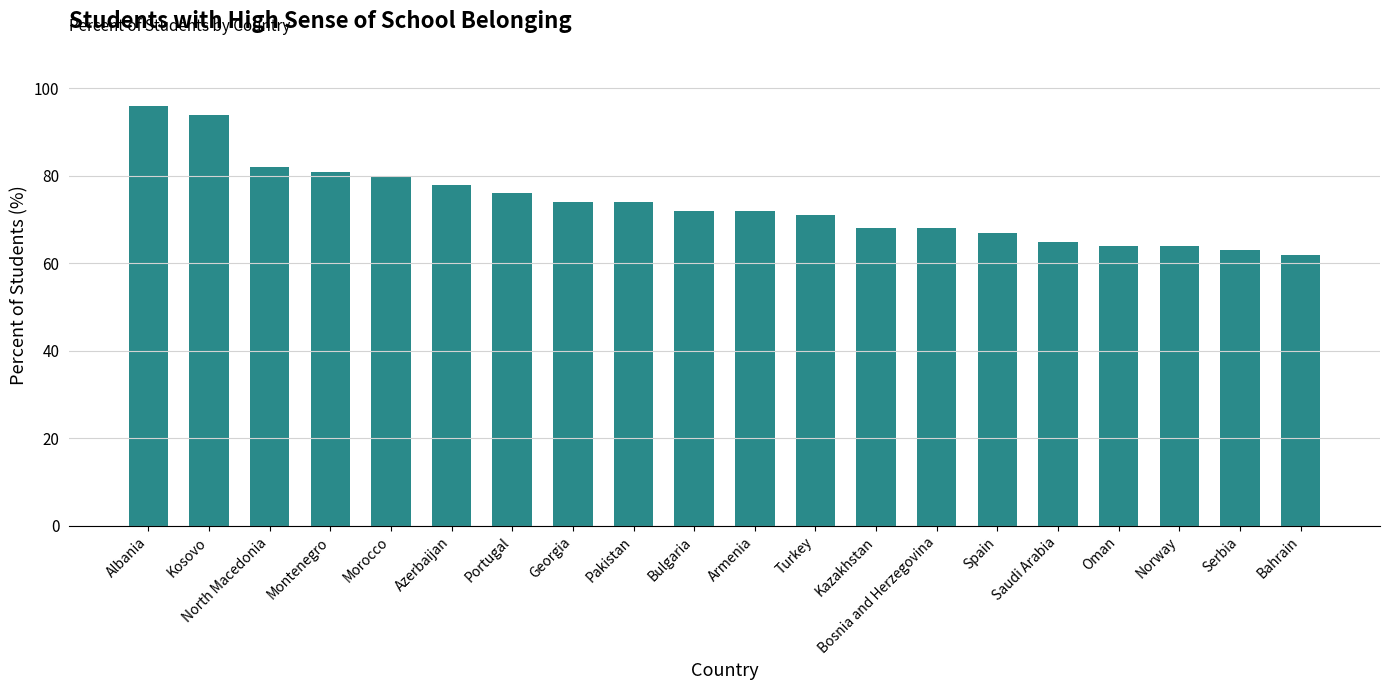

Reading left to right, extract all data points from this chart.

96	94	82	81	80	78	76	74	74	72	72	71	68	68	67	65	64	64	63	62